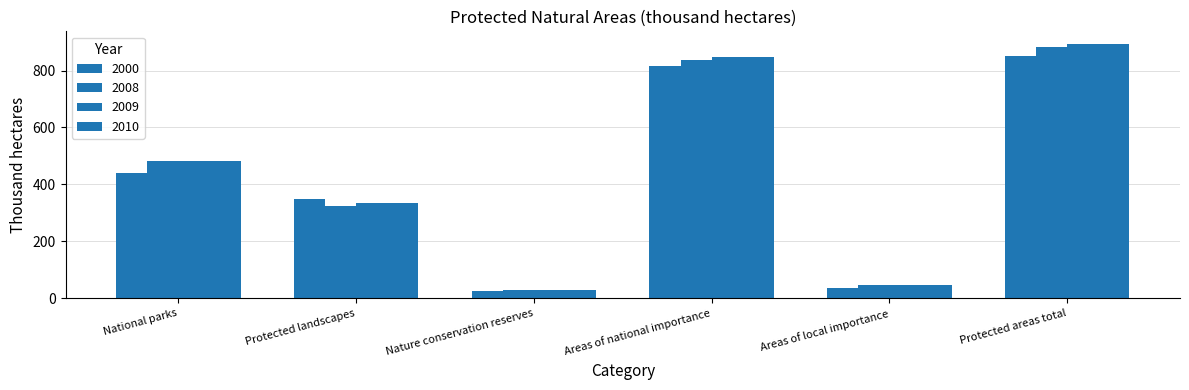

At which label does 2008 first exceed 482?

National parks